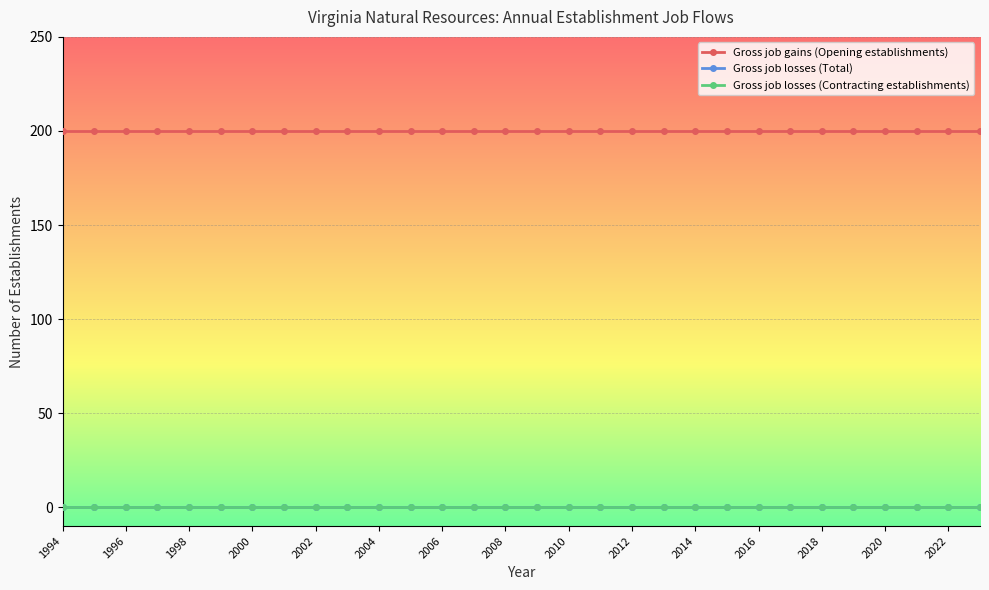

Which series has the widest spread of values?

Gross job gains (Opening establishments)